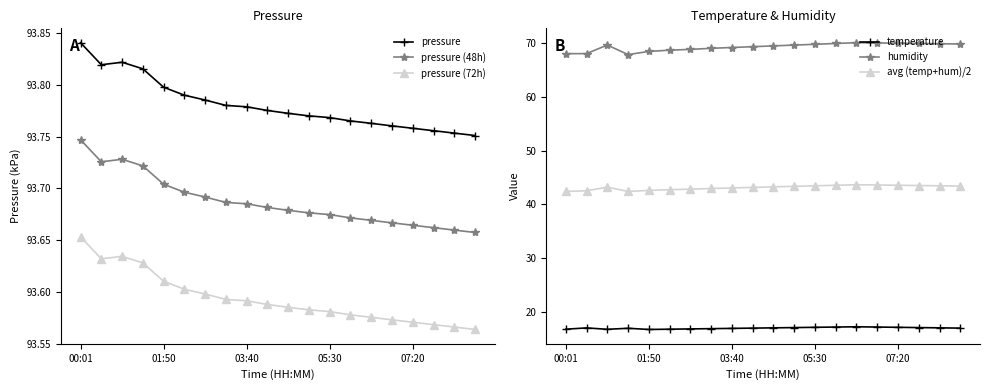

How many lines are shown in the chart?

6